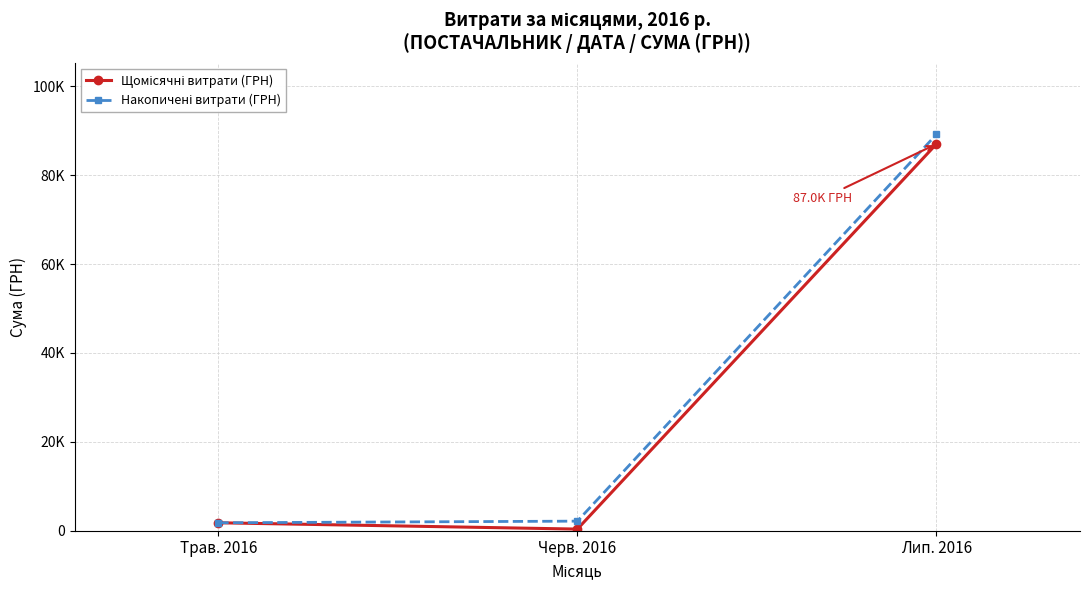

Reading left to right, list all the values displayed in this chart.

Щомісячні витрати (ГРН): Трав. 2016=1789.0	Черв. 2016=367.2	Лип. 2016=87026.9
Накопичені витрати (ГРН): Трав. 2016=1789.0	Черв. 2016=2156.2	Лип. 2016=89183.1